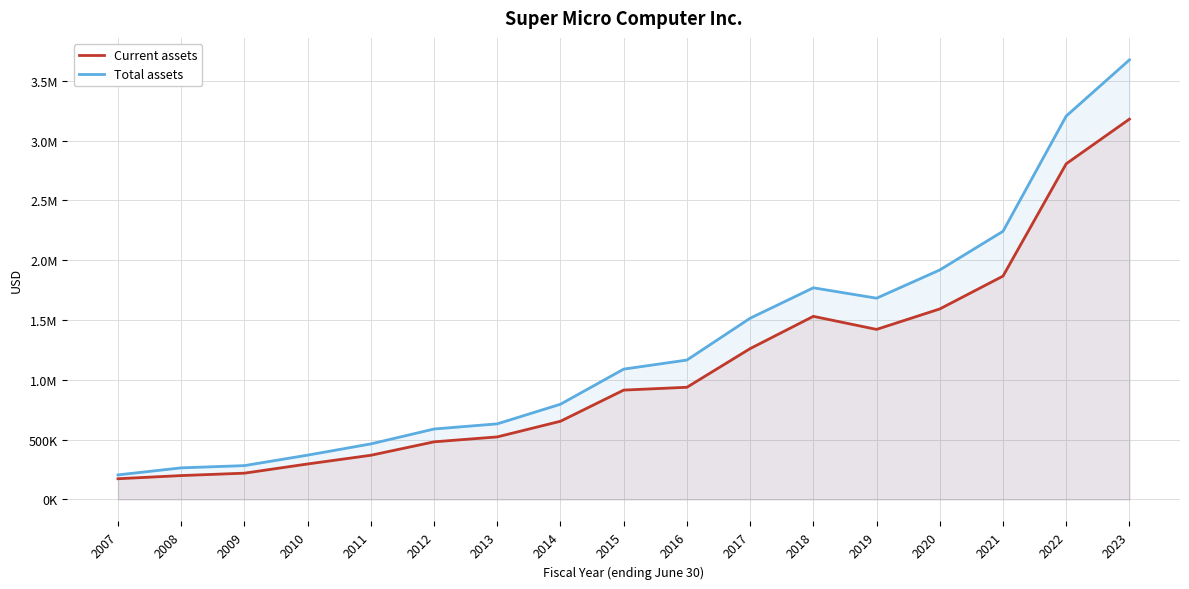

The Total assets series shows 1165600 at 2016. True or false?

True